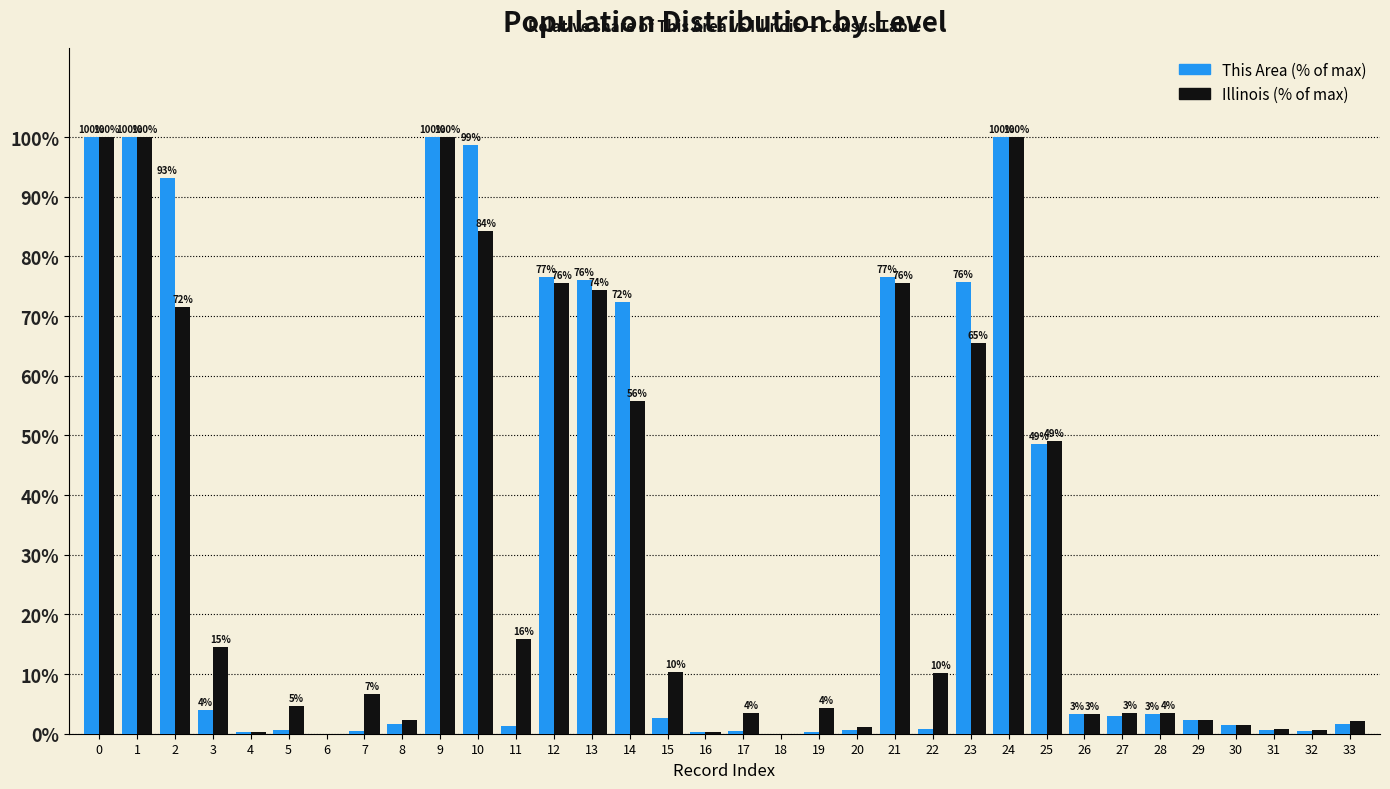

What is the total value across all series at 15?

13.0